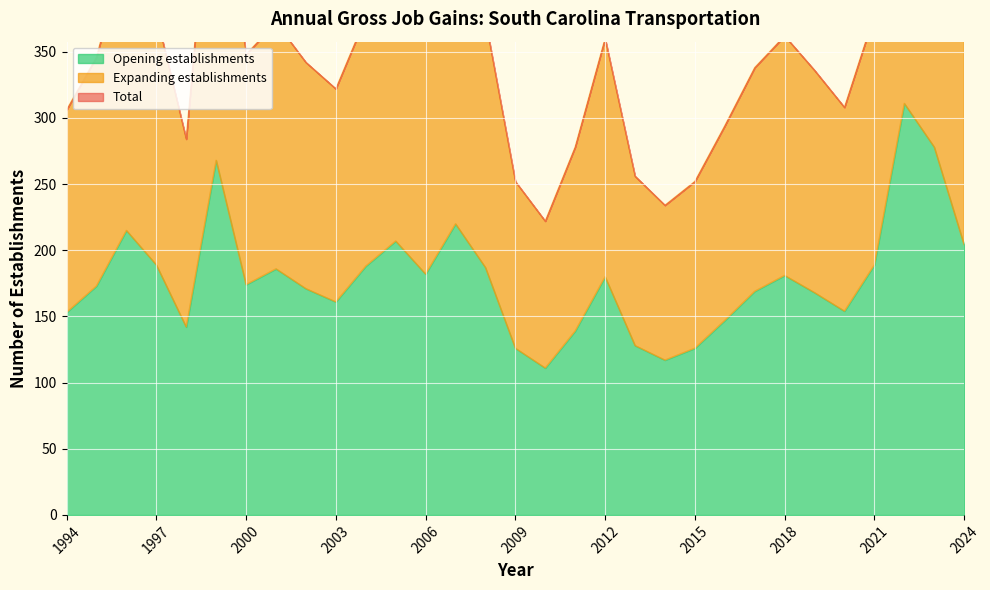

Rank the series by their maximum value, from highest to lowest.

Total, Expanding establishments, Opening establishments